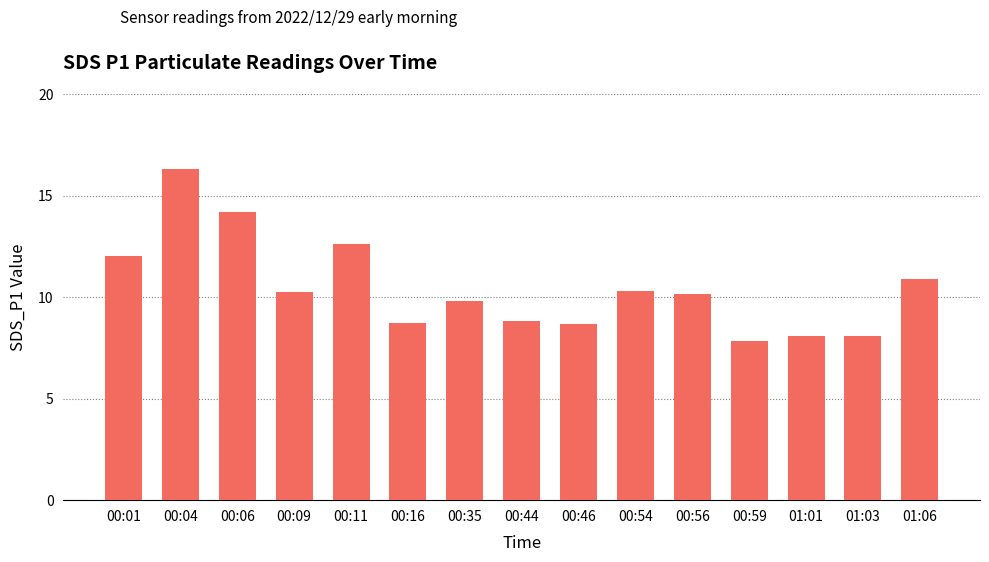

What is the smallest value displayed?

7.8